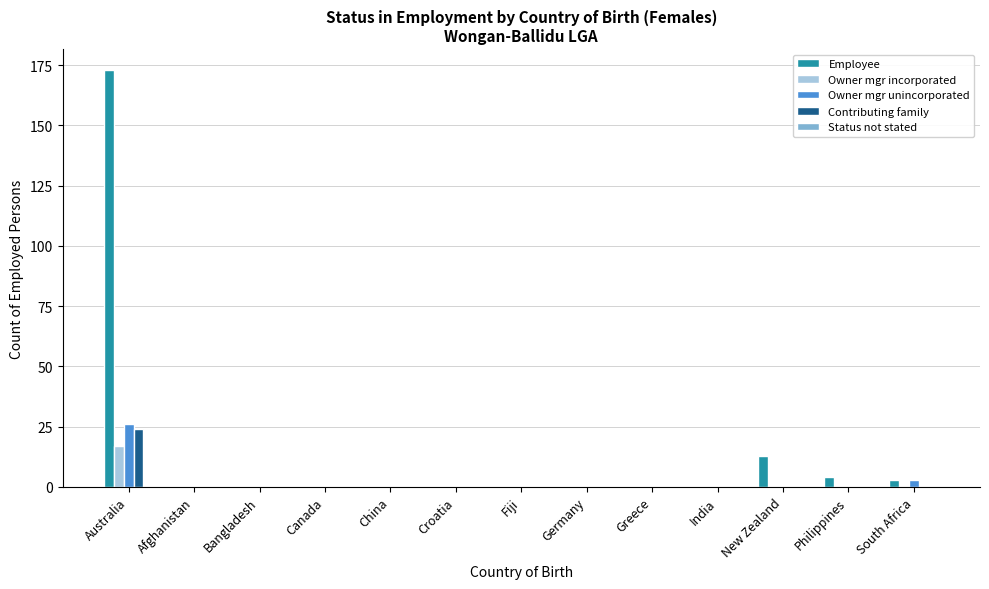

True or false: Owner mgr incorporated has a value of -11 at Greece.

False